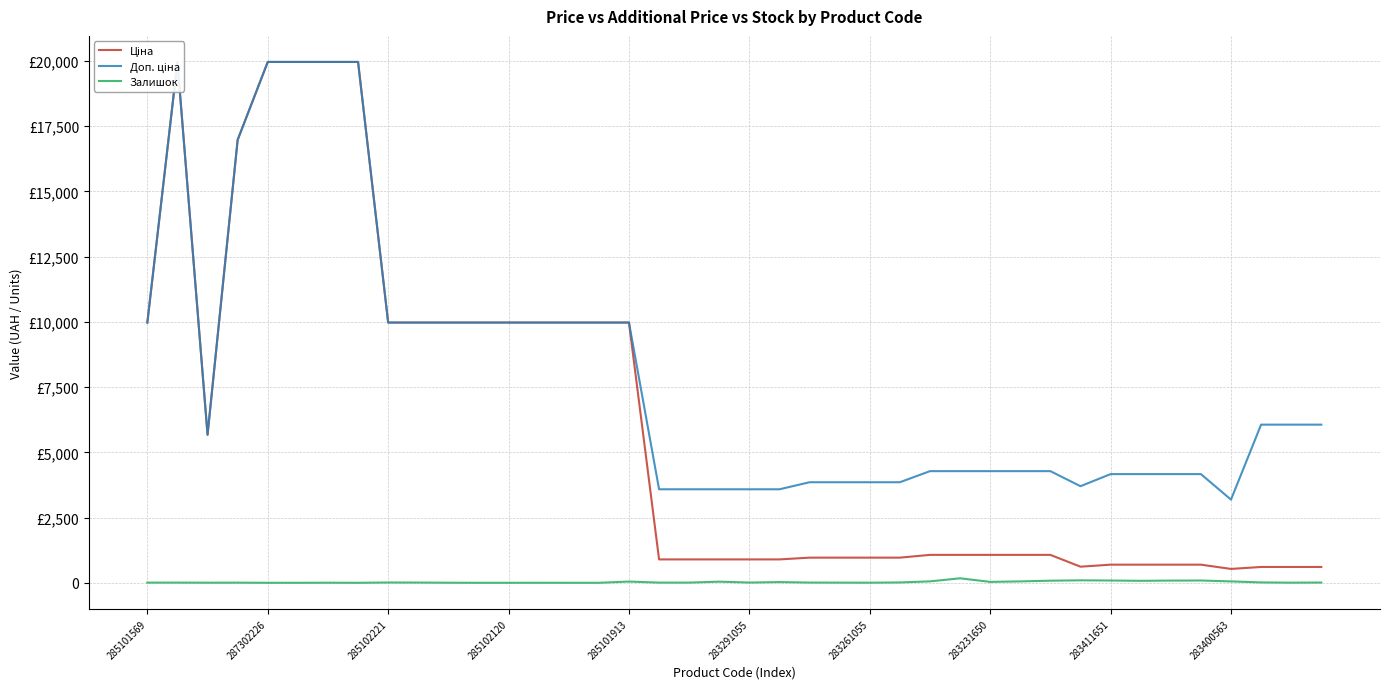

Between 21 and 37, which is larger?

21